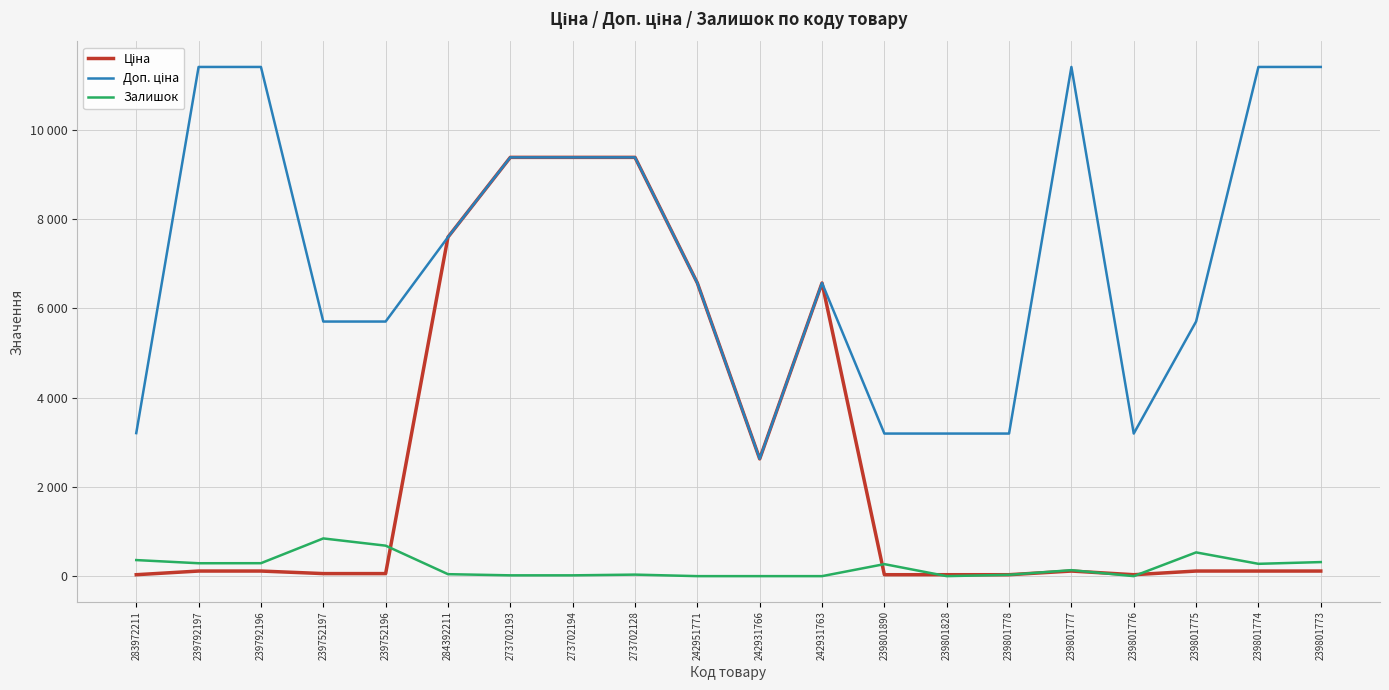

In Доп. ціна, how many points are lower than both neighbors (excluding endpoints)?

2